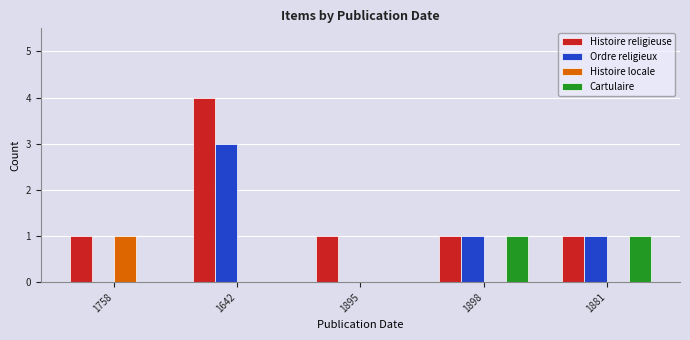

What is the approximate value of Ordre religieux at 1898?

1